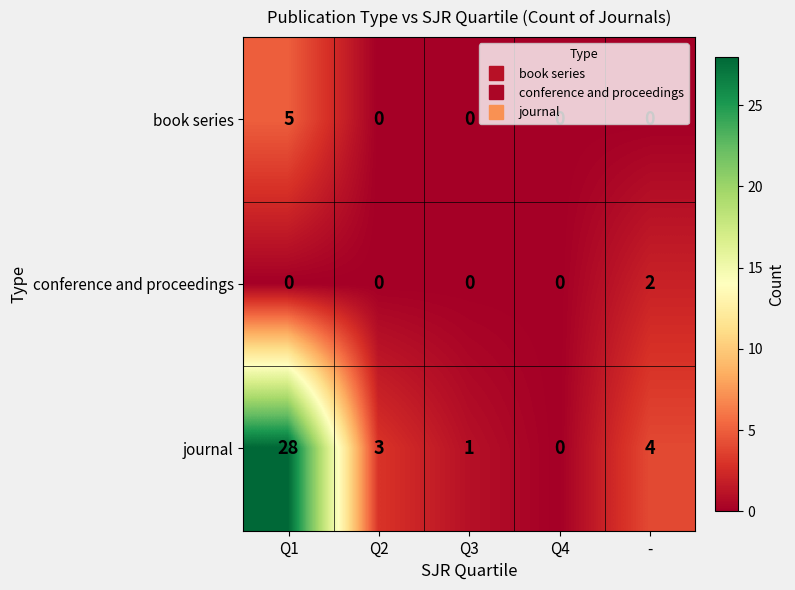

The book series series shows -2 at -. True or false?

False